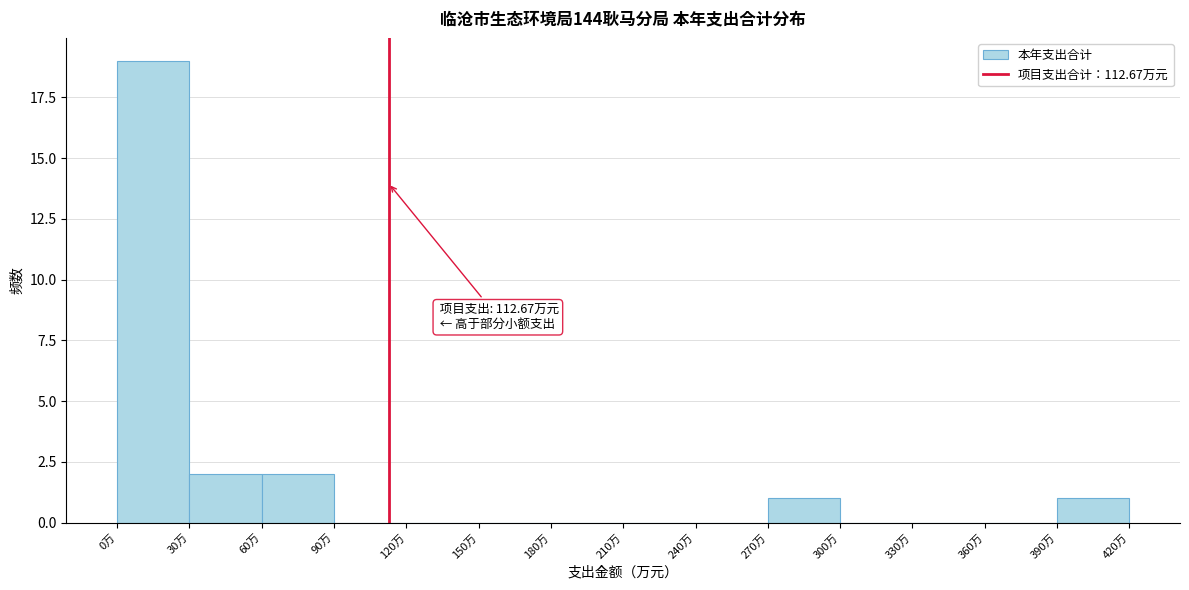

Over which range of the x-axis is the bar tallest?

0 to 30